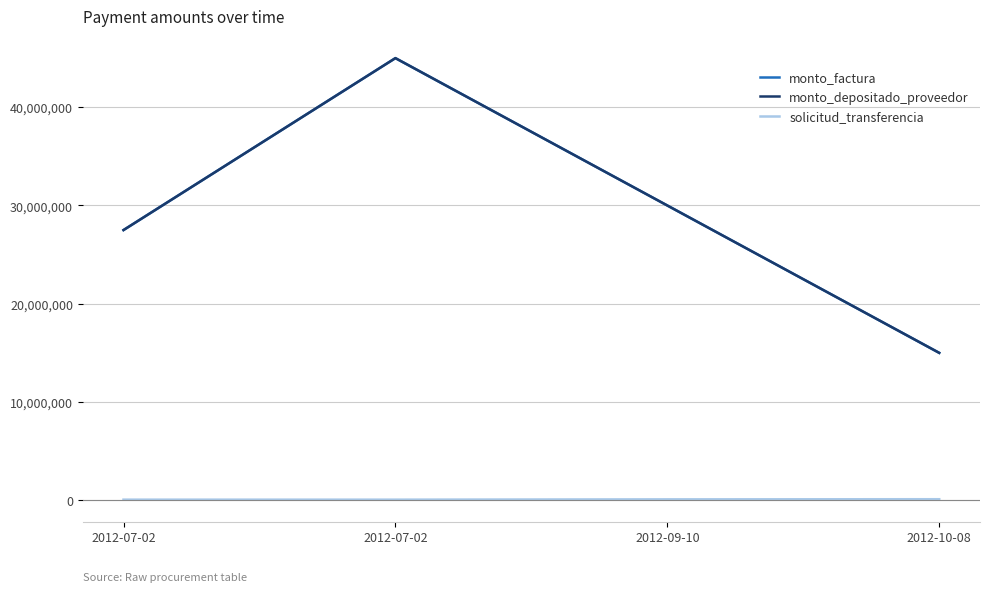

At how many categories does at least one series exceed 3309014?

4